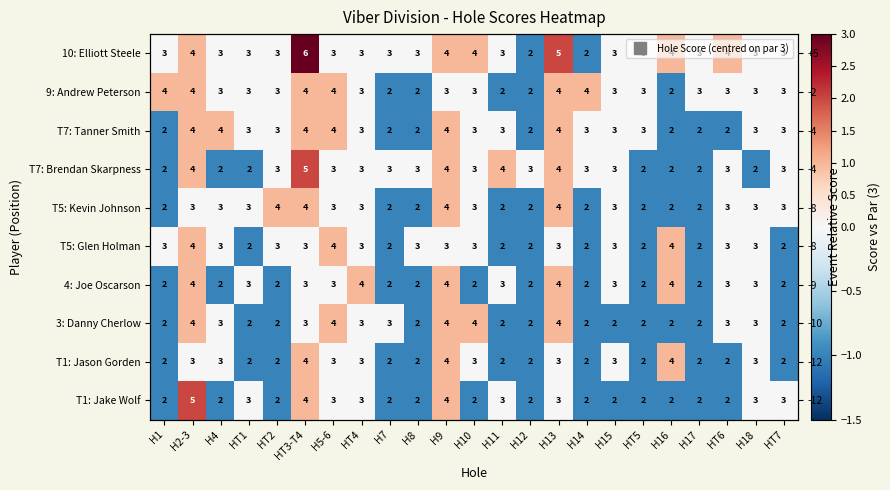

What is the spread (max minus min) of values at H12?

1